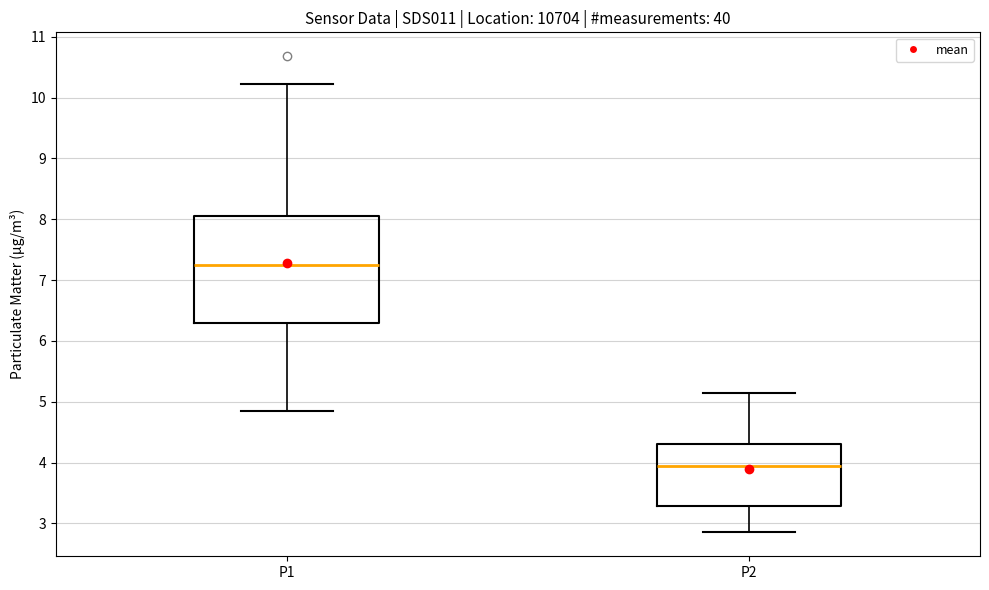

Reading left to right, read every box against the y-axis: the position of its median line, the range the box covers, and the ends of its whiskers. The values are not printed on the chart, so give them approximately, as read against the axis.

P1: median 7.3, box 6.3 to 8.0, whiskers 4.9 to 10.2
P2: median 3.9, box 3.3 to 4.3, whiskers 2.9 to 5.2